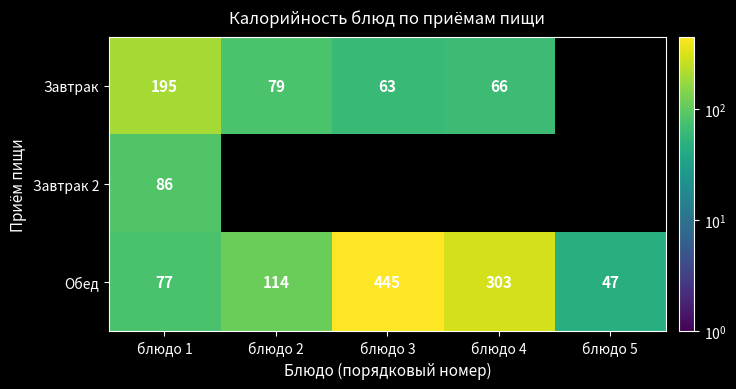

What is the difference between the highest and lowest values at блюдо 1?

118